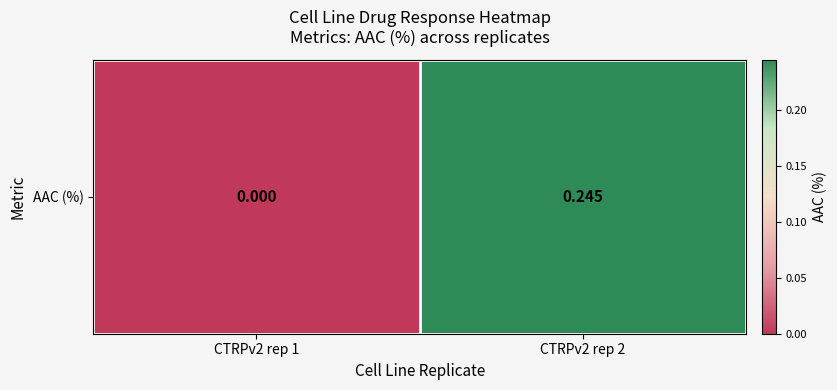

True or false: the data shows 0.1 at CTRPv2 rep 1.

False